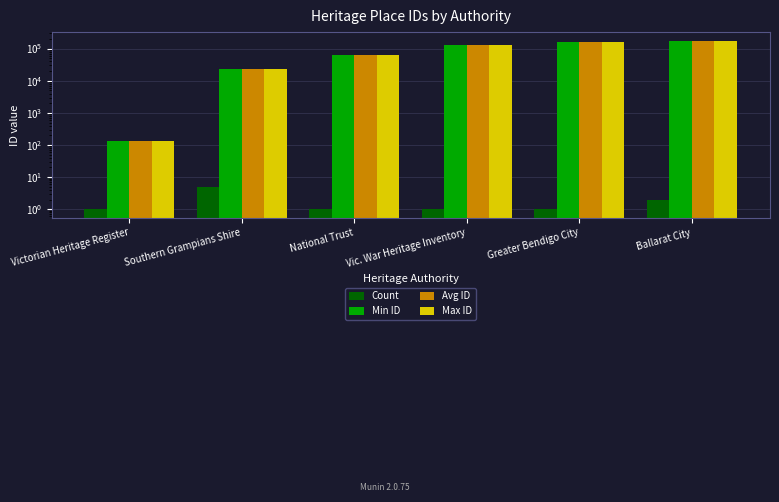

At which label does Min ID reach its minimum?

Victorian Heritage Register